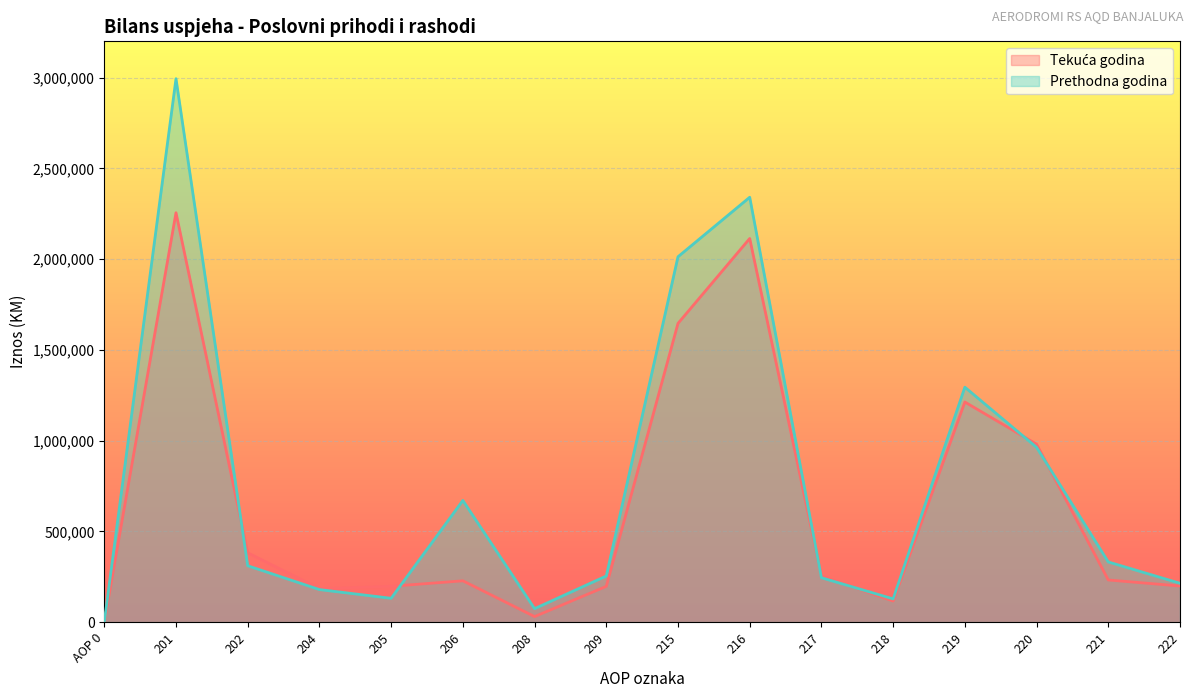

What position from the right is 208?

10